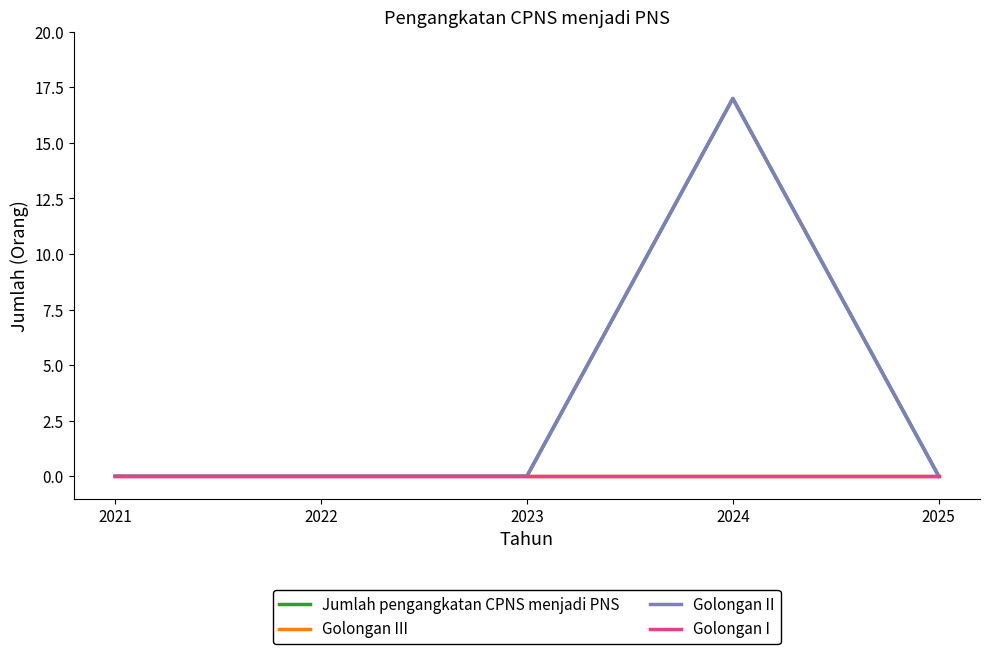

What is the sum of the Jumlah pengangkatan CPNS menjadi PNS values at 2024 and 2022?

17